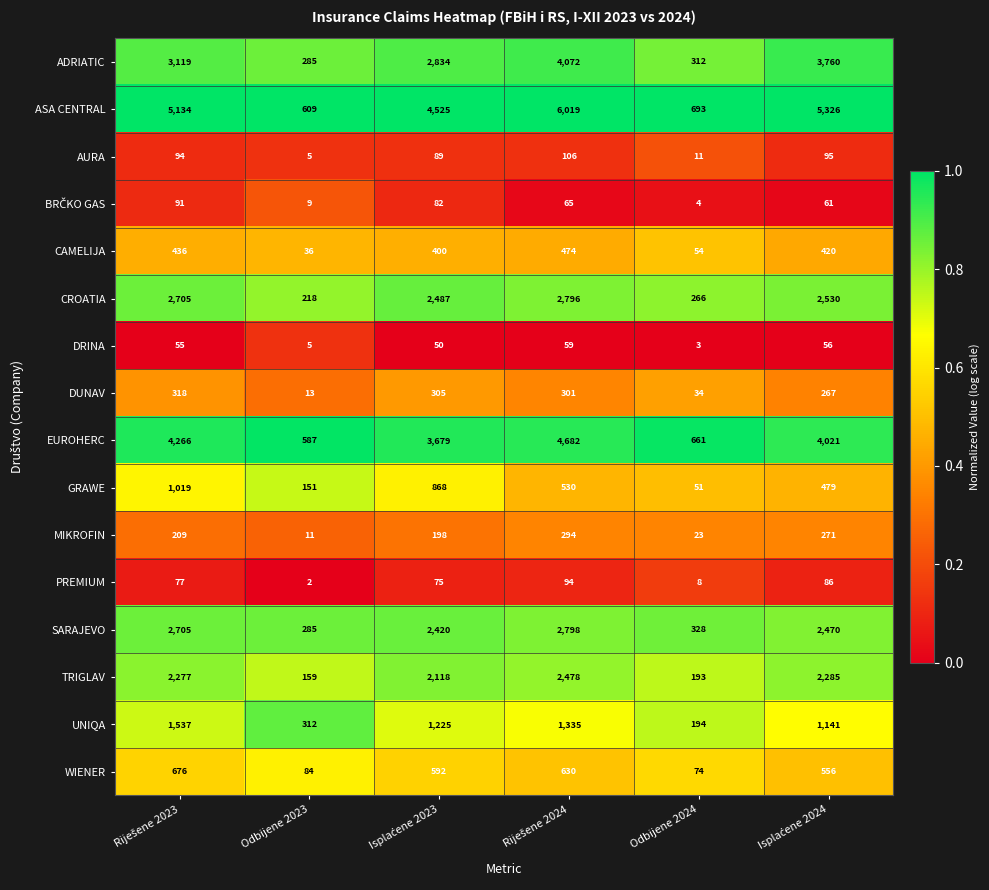

Which series has the widest spread of values?

ASA CENTRAL